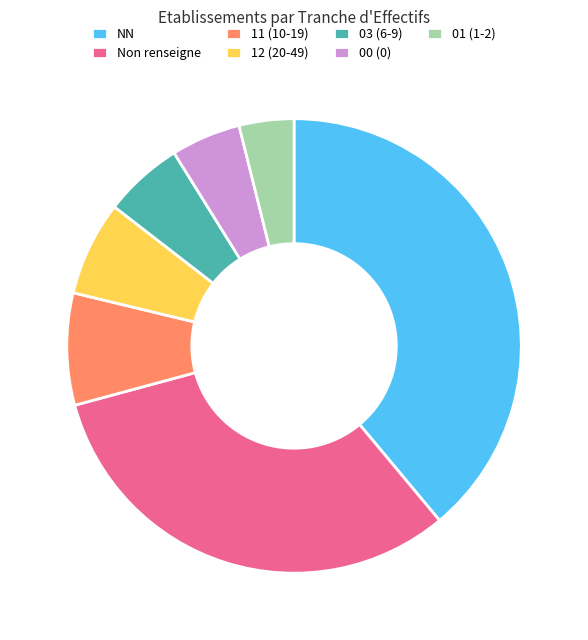

Count the number of slices in the pie.

7